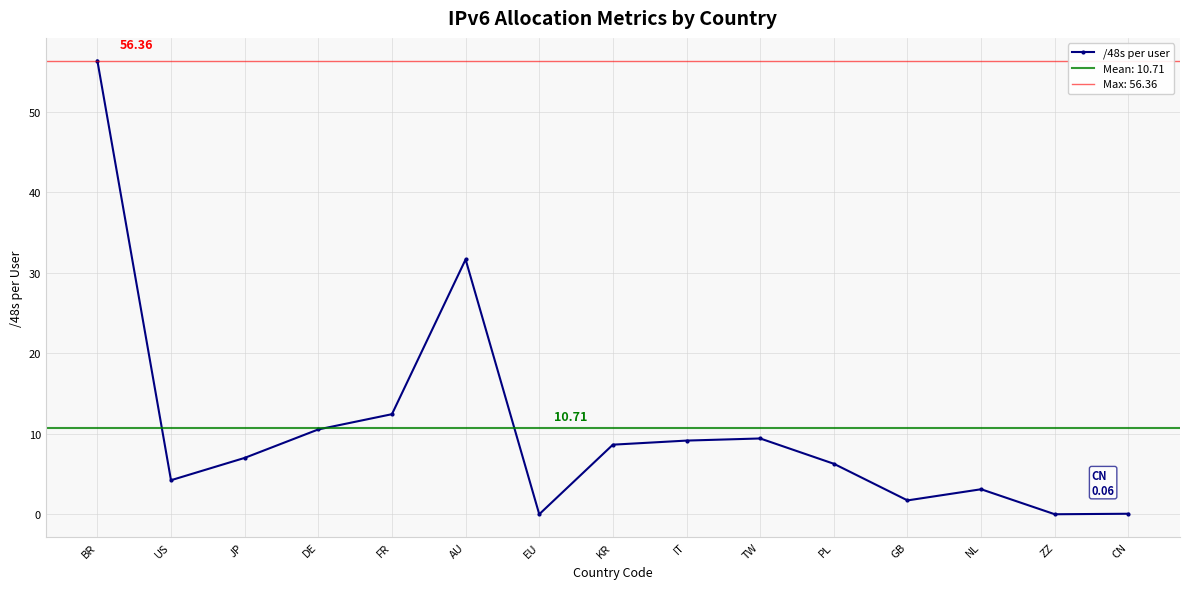

The value at EU is -29.3. True or false?

False